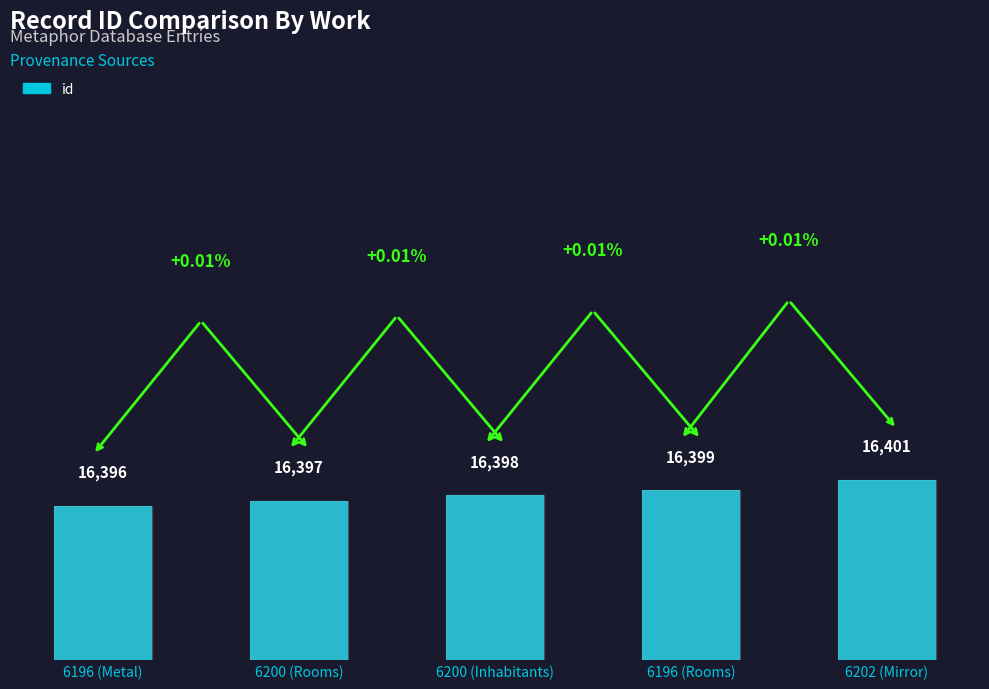

Reading right to left, extract all data points from this chart.

6202 (Mirror)=16401	6196 (Rooms)=16399	6200 (Inhabitants)=16398	6200 (Rooms)=16397	6196 (Metal)=16396